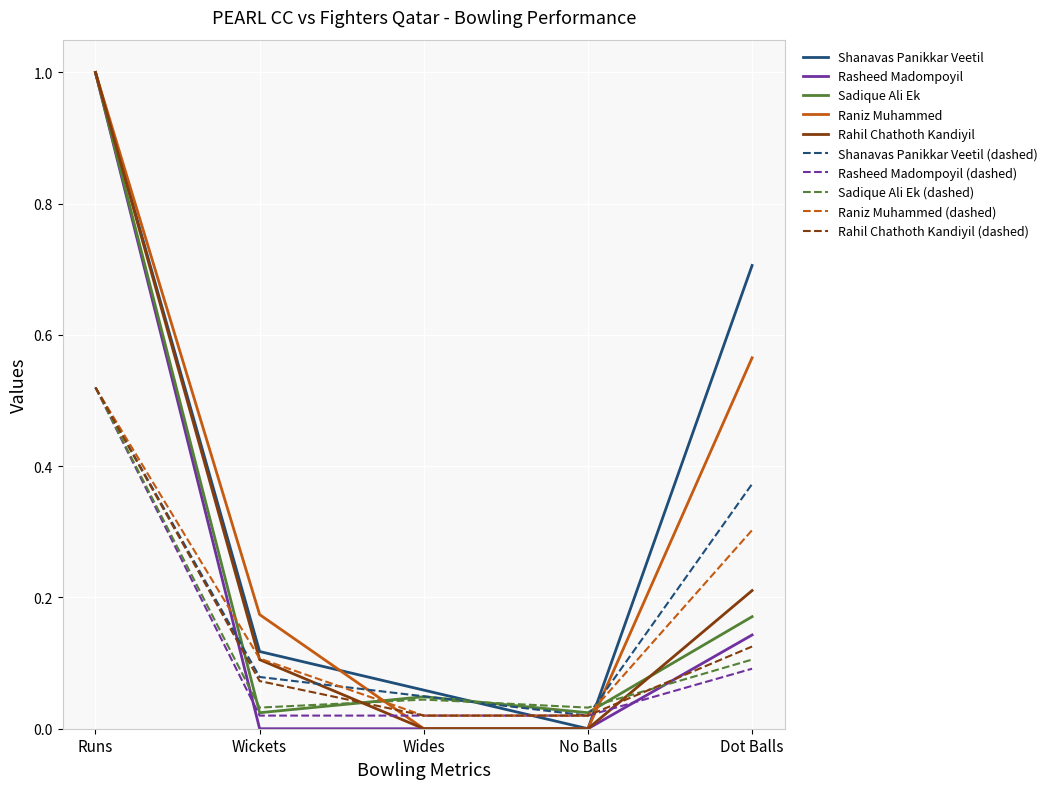

Which series changed the most between Wickets and Wides?

Raniz Muhammed